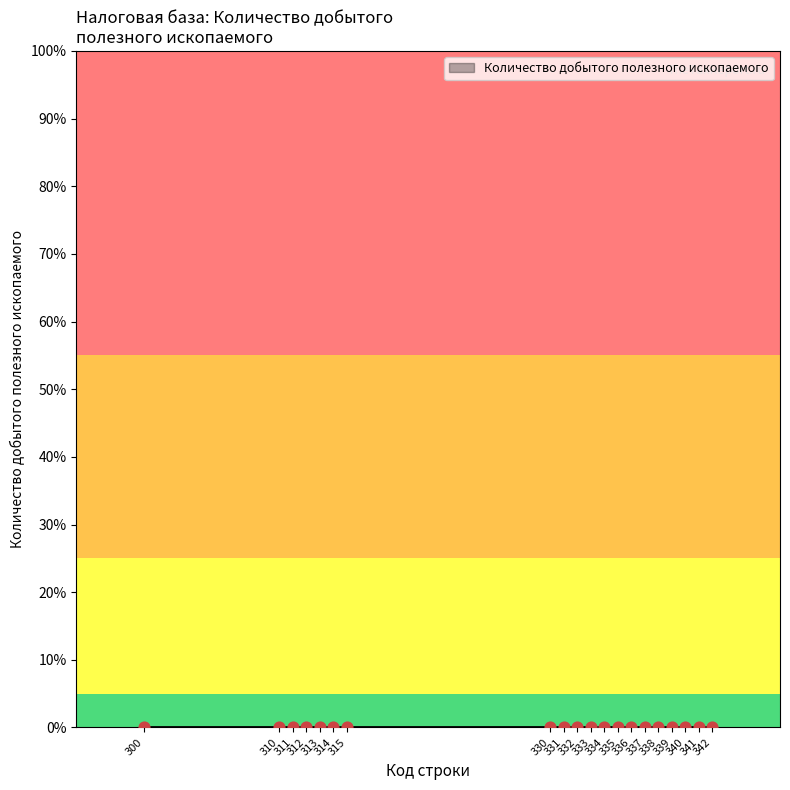

Between 335 and 313, which is larger?

335